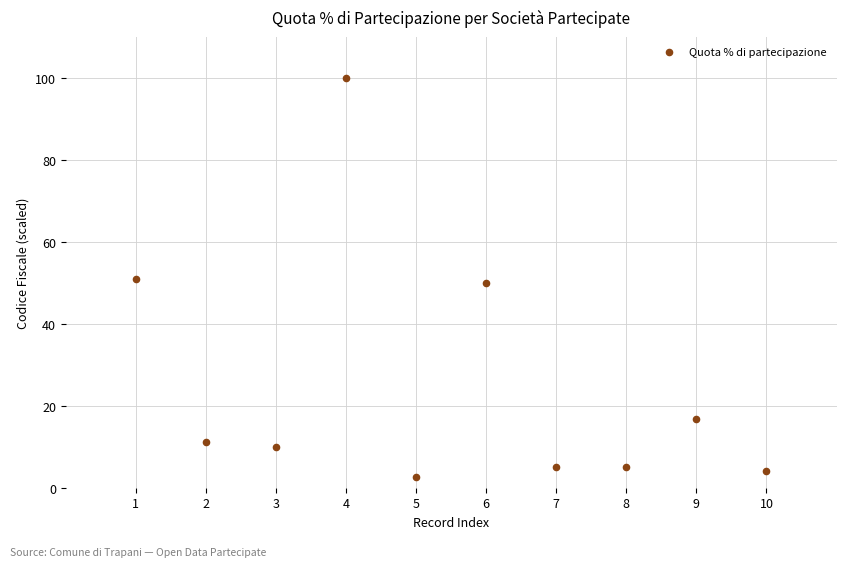

What is the range of X values (max minus min)?

9.0